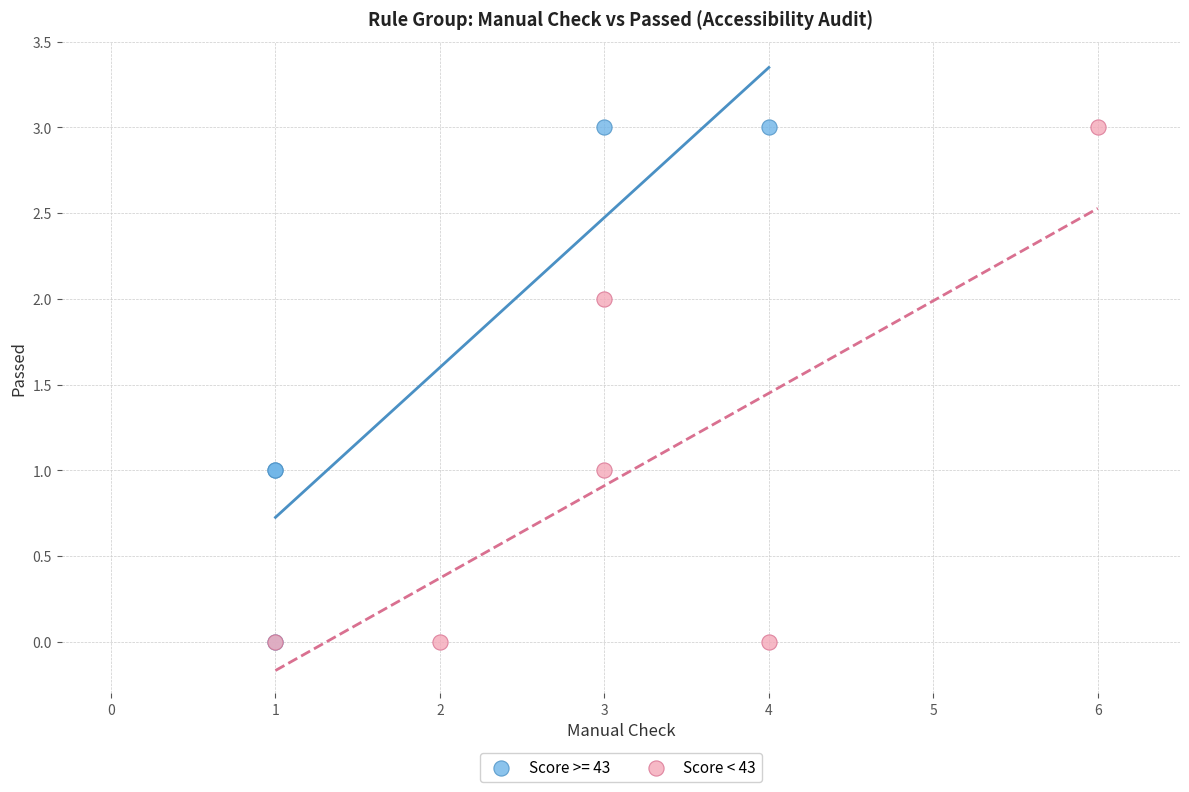

What are all the series names shown in the legend?

Score >= 43, Score < 43